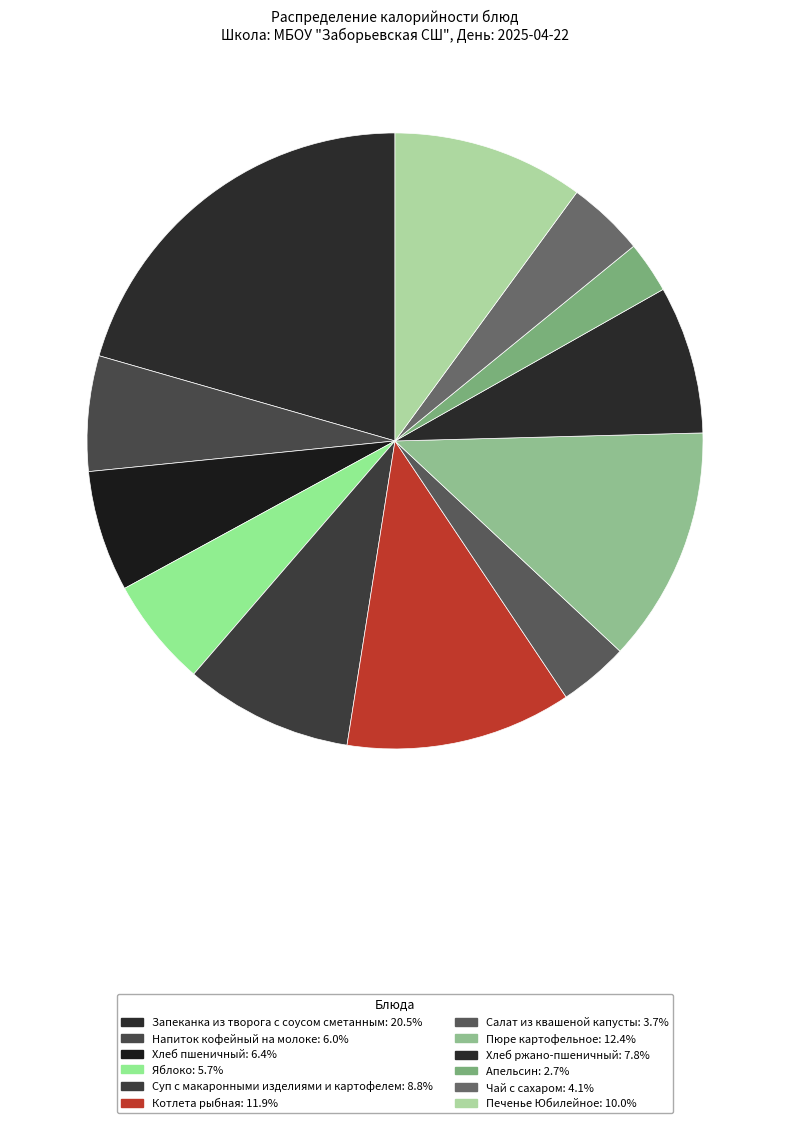

True or false: Хлеб ржано-пшеничный accounts for 1% of the total.

False